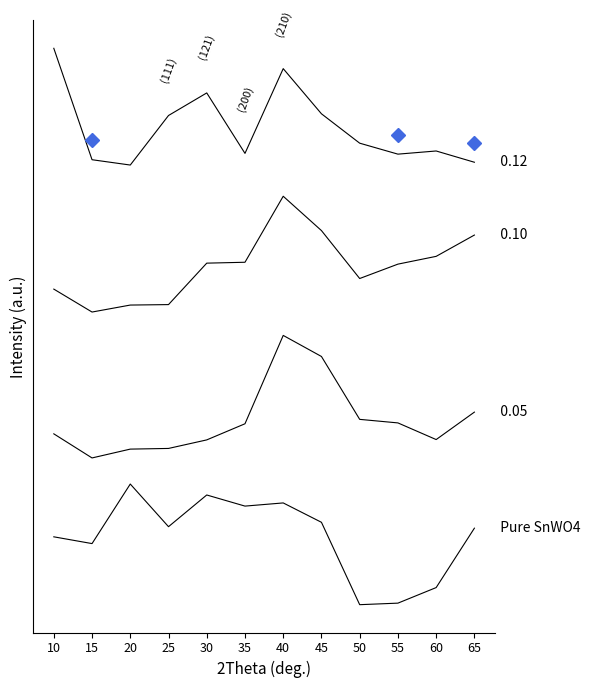

Reading left to right, list all the values displayed in this chart.

6901.2	6209.9	12293.6	7936.8	11174.9	10039.3	10363.2	8384.3	-31.0	127.2	1717.1	7783.5